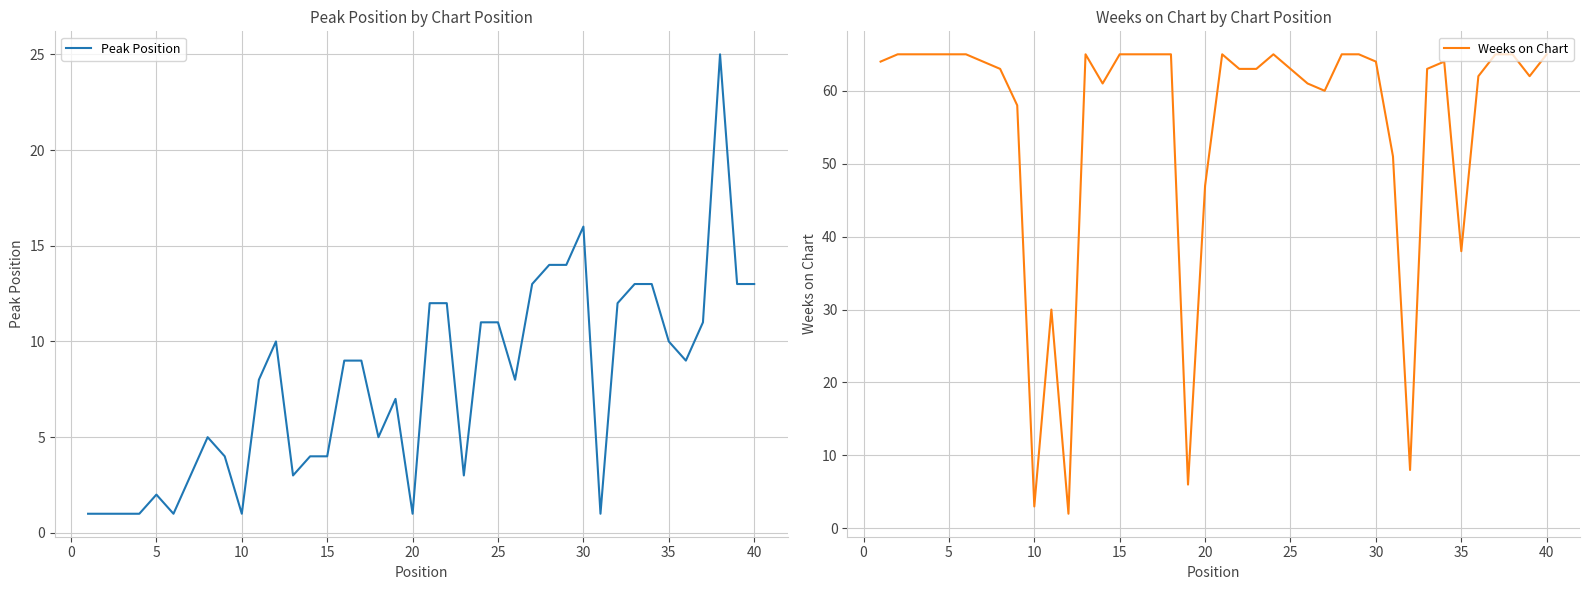

Which series ends up on top after the final intersection of Peak Position and Weeks on Chart?

Weeks on Chart